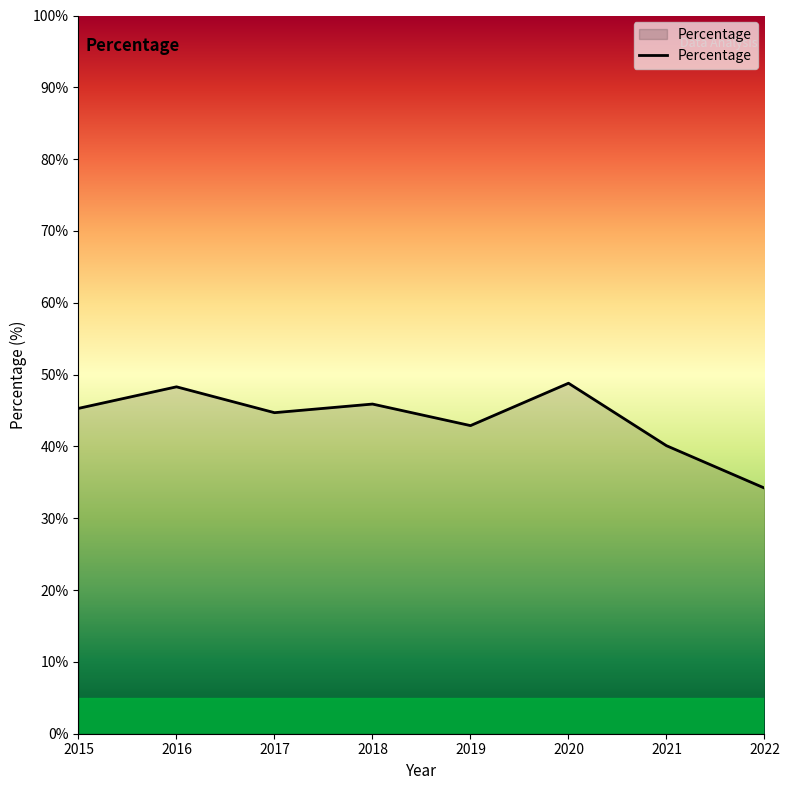

Reading left to right, list all the values displayed in this chart.

45.3	48.3	44.7	45.9	42.9	48.8	40.1	34.2